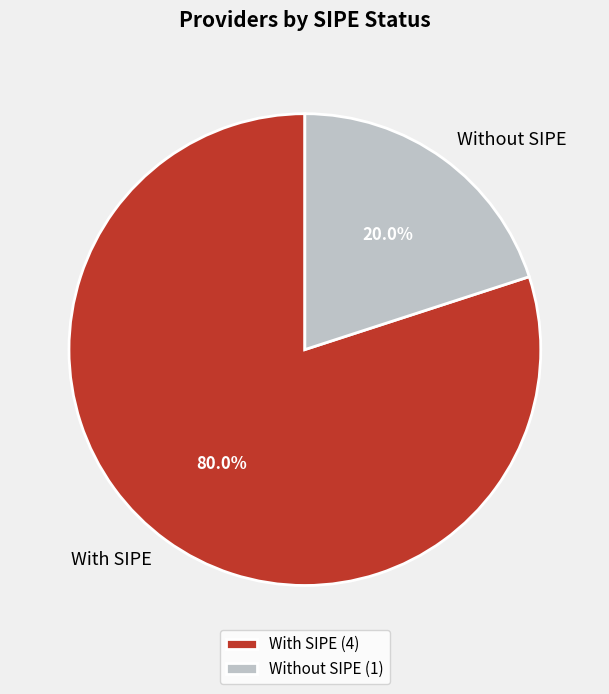

Does With SIPE represent more than half of the total?

Yes